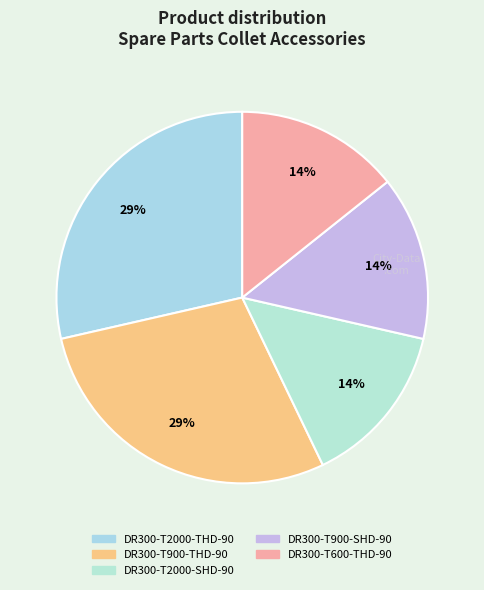

What percentage is NOT represented by DR300-T900-THD-90?

71.4%